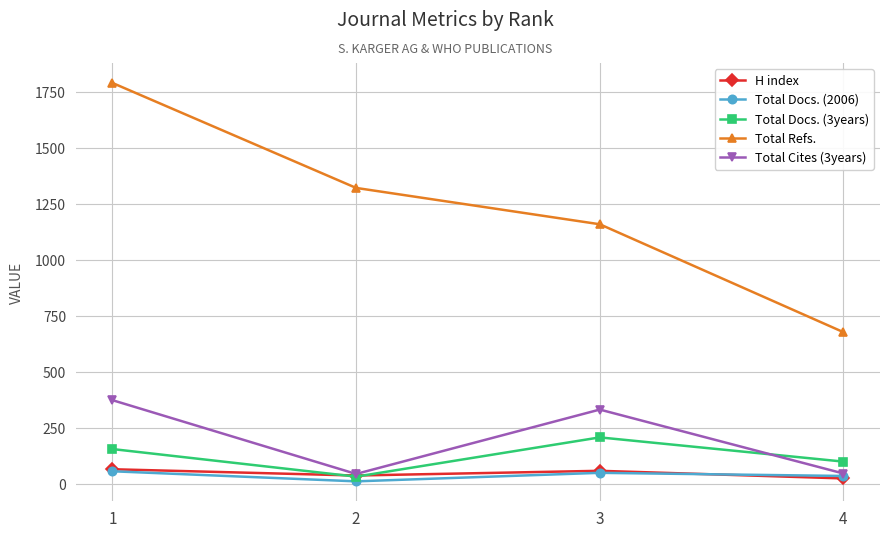

True or false: Total Refs. and Total Cites (3years) intersect in this chart.

False